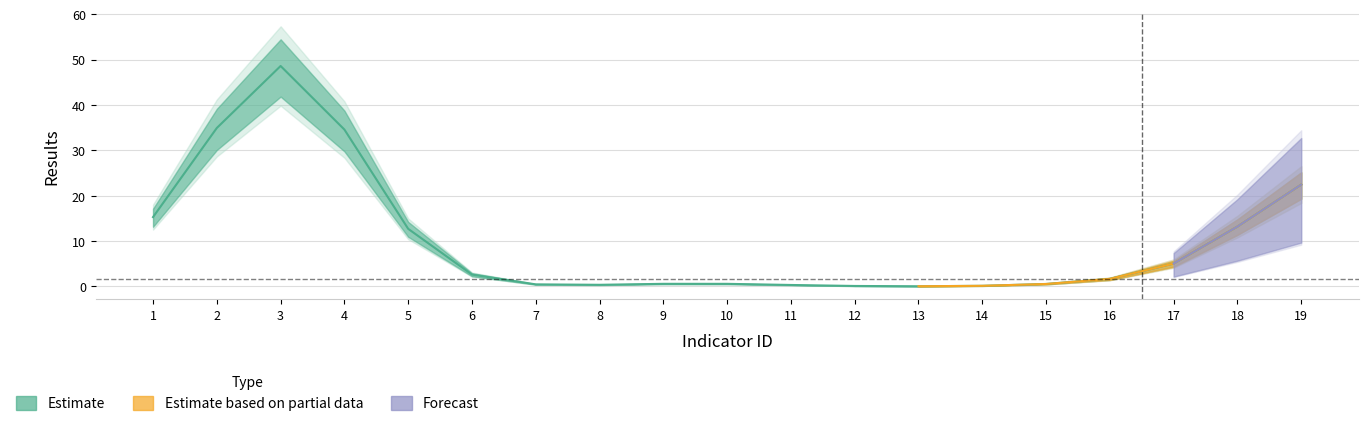

True or false: Forecast has more than 2 points higher than both neighbors.

False